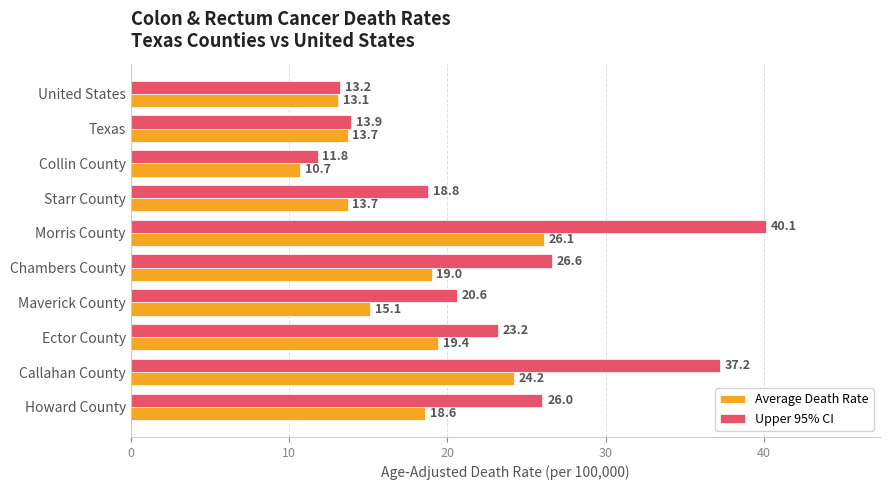

True or false: Upper 95% CI has a value of 20.6 at Maverick County.

True